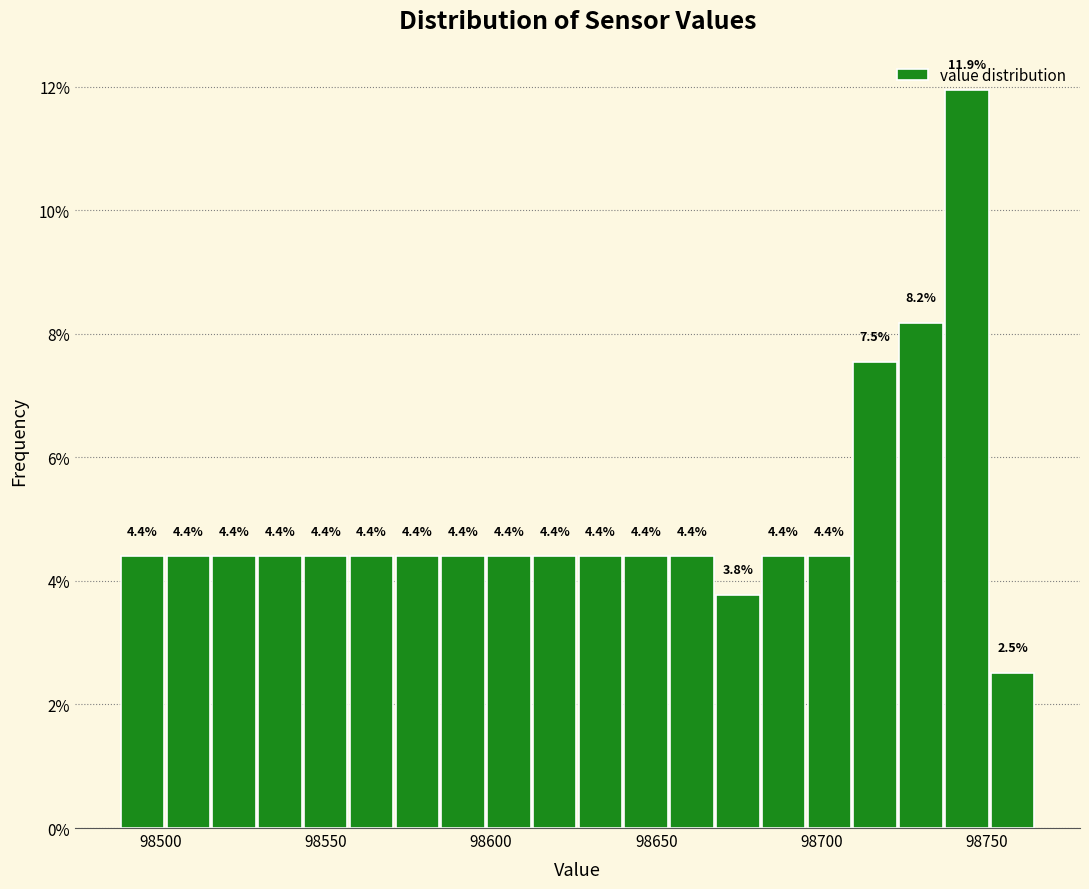

Around what value on the x-axis is the tallest bar? Give the approximate position of its centre, as read against the axis.

98745